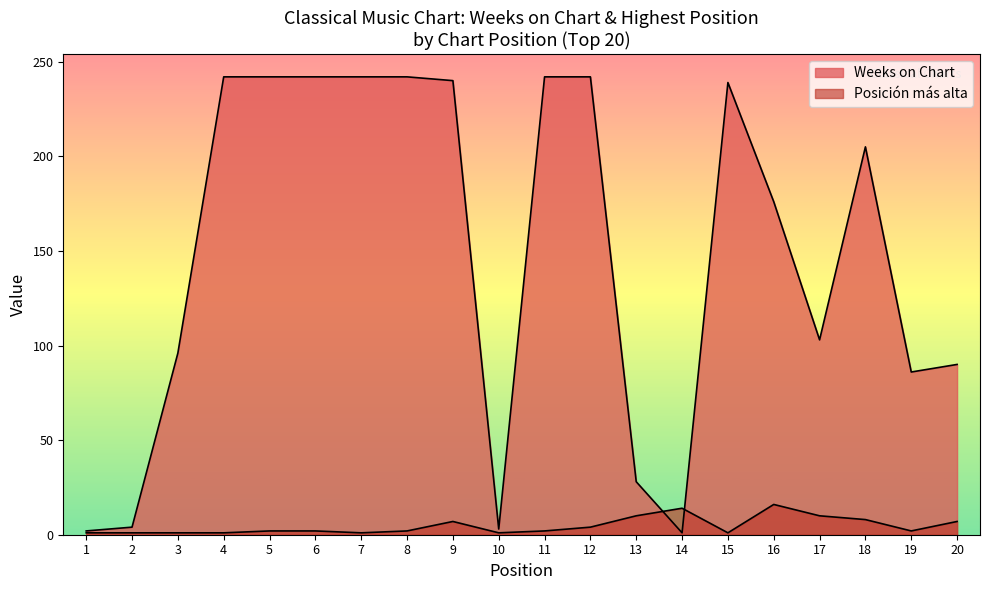

List the series in order of their overall mean, lowest first.

Posición más alta, Weeks on Chart